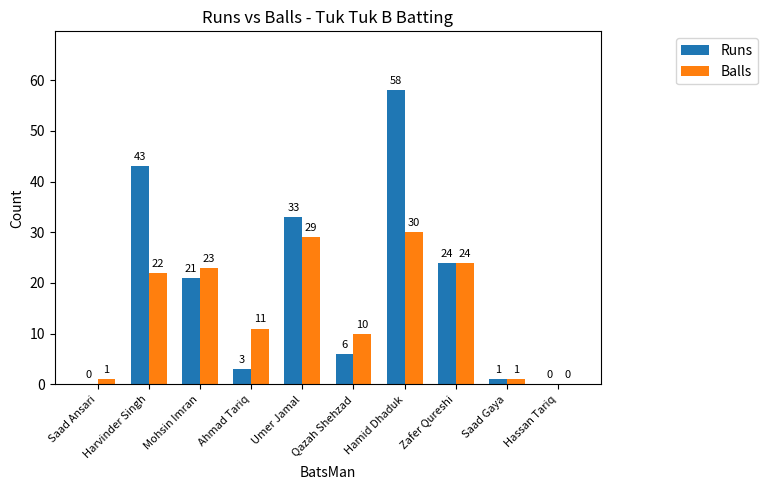

Read the Balls value at Harvinder Singh, to the nearest 5.

20